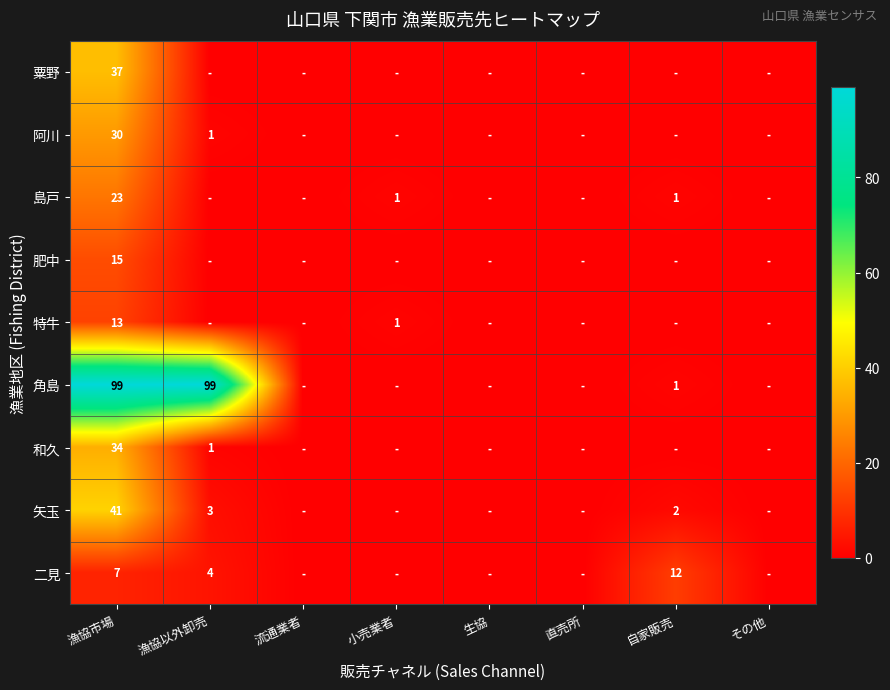

Between 生協 and 漁協市場, which is larger?

漁協市場